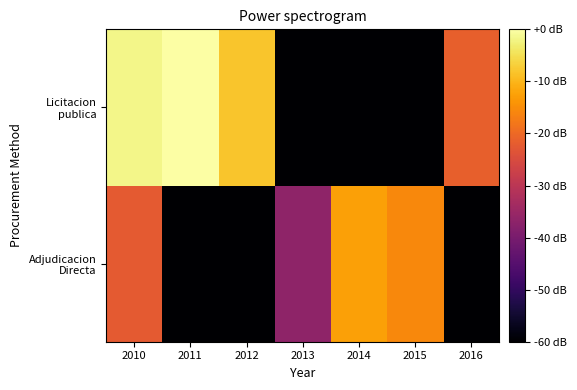

Which label corresponds to the largest value in the chart?

2011